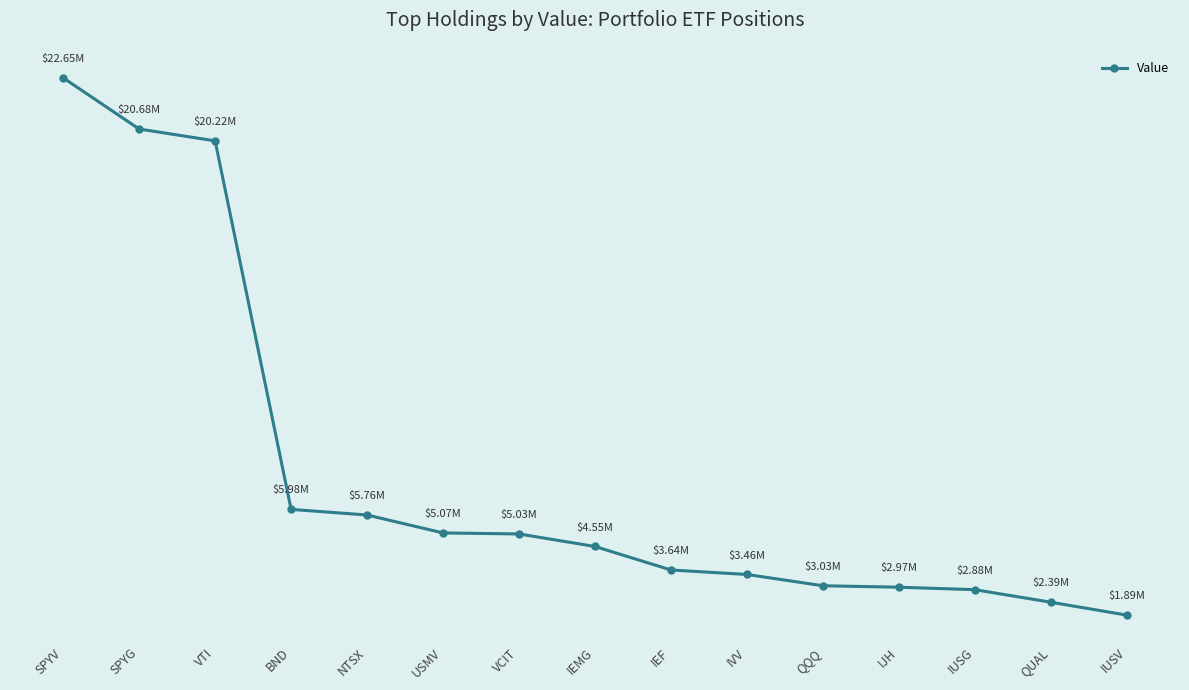

Which category has the highest value across all series?

SPYV